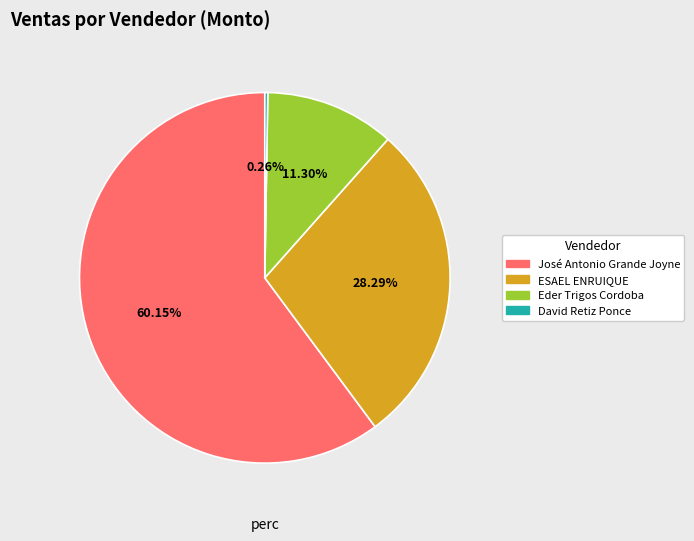

Does any single category account for the majority?

Yes